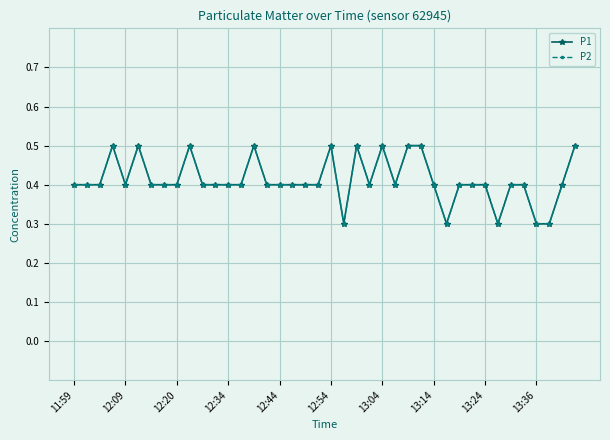

How many lines are shown in the chart?

2